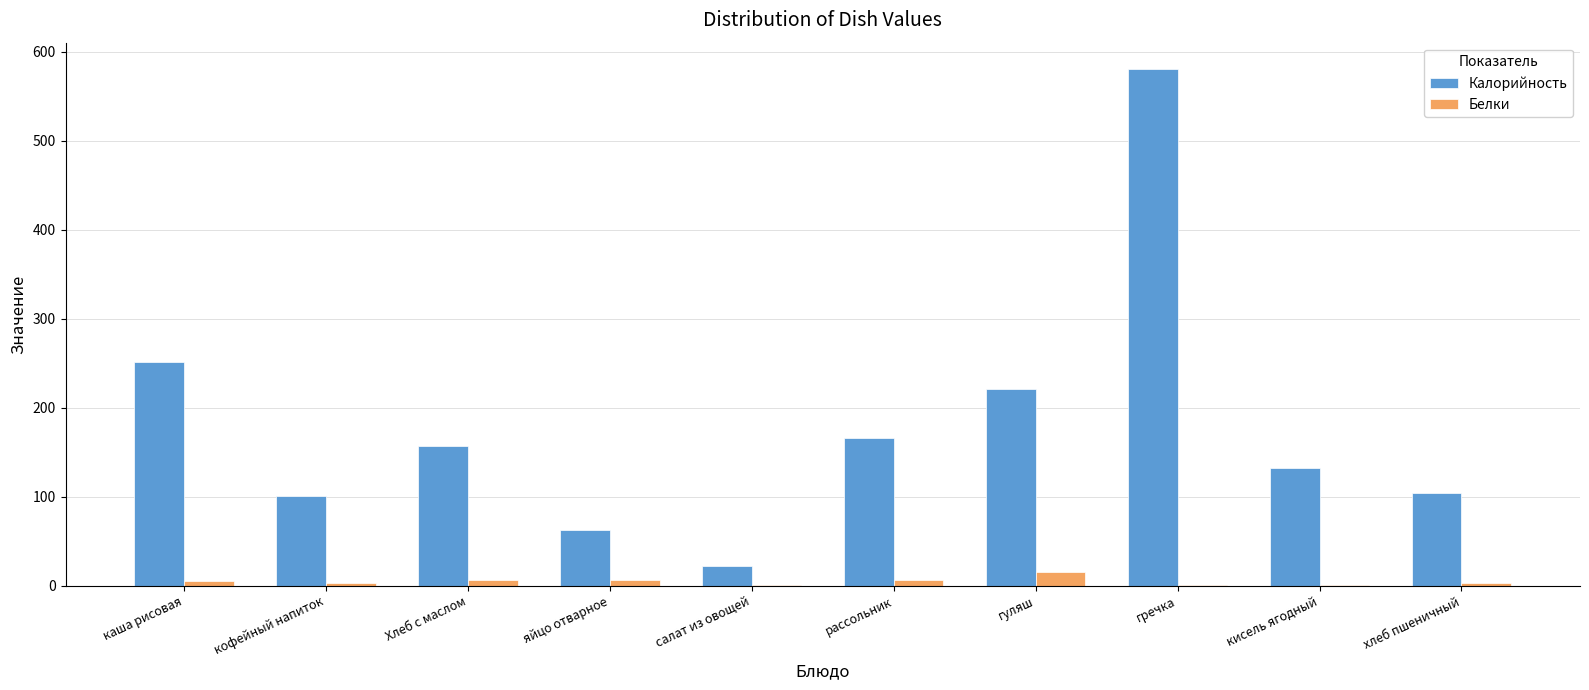

How many groups of bars are there?

10